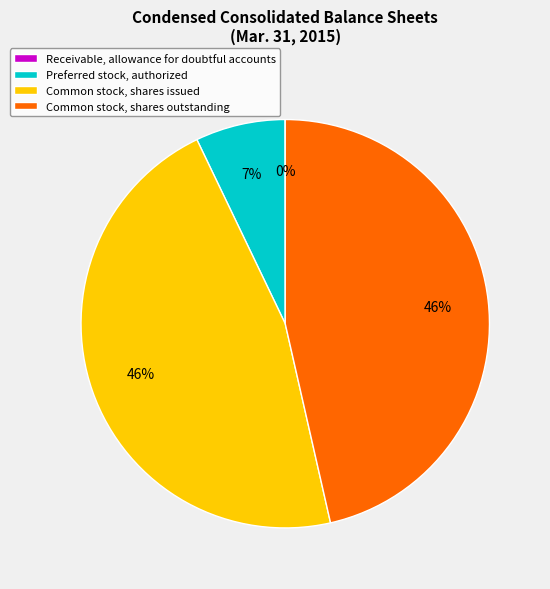

To the nearest percent, what is the average slice percentage?

25%